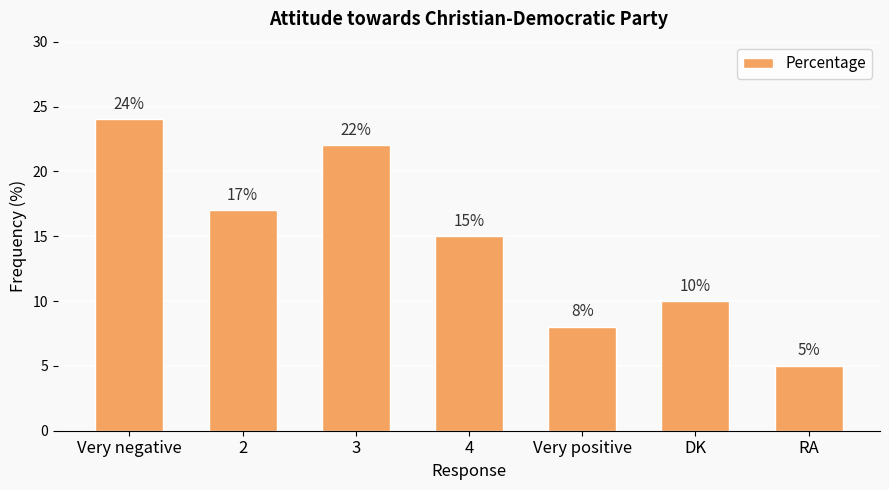

Rank the categories by value from highest to lowest.

Very negative, 3, 2, 4, DK, Very positive, RA